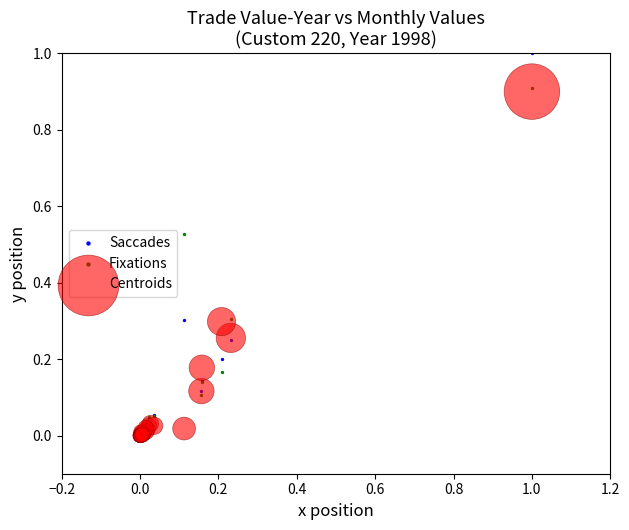

Which series has the largest Y range (max minus min)?

Saccades